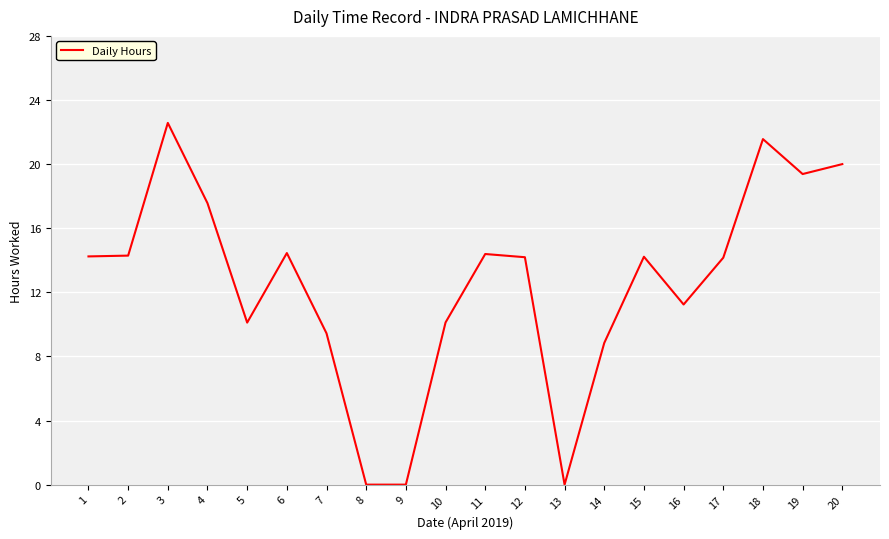

Is it true that the value at 14 is 8.8?

True